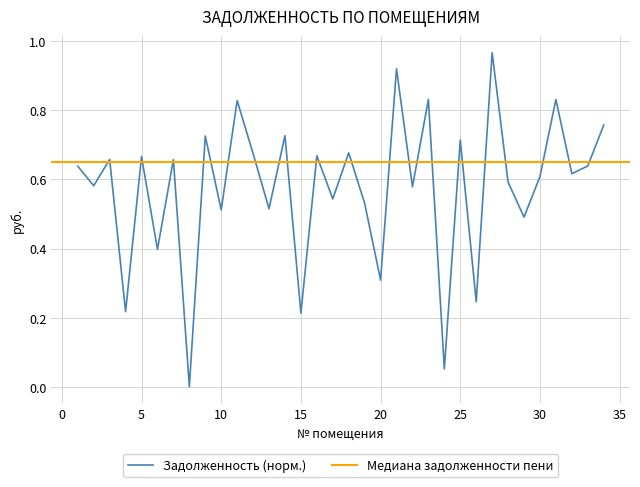

Between 2 and 4, which is larger?

2